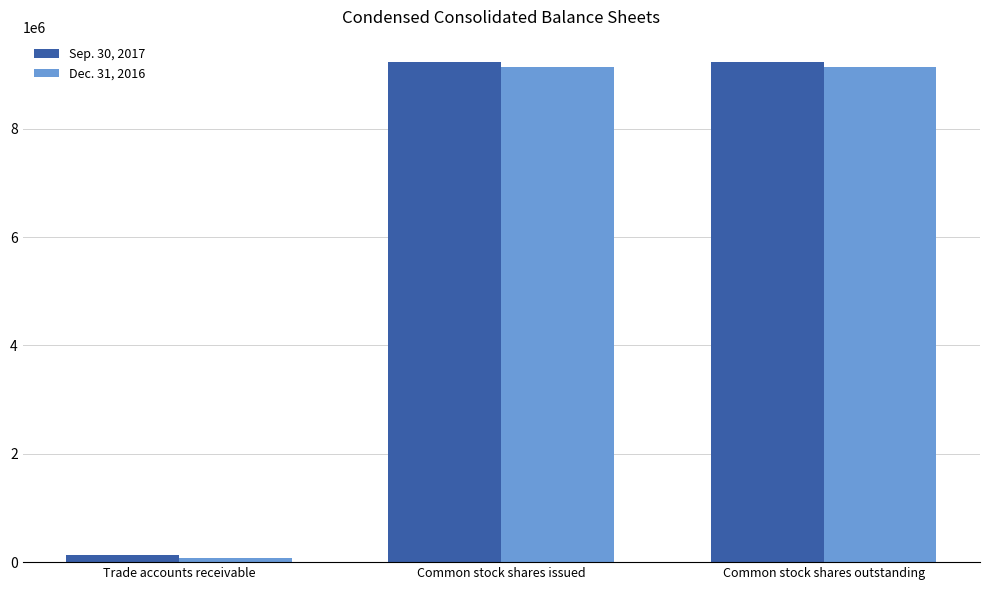

How many bars are there in each group?

2